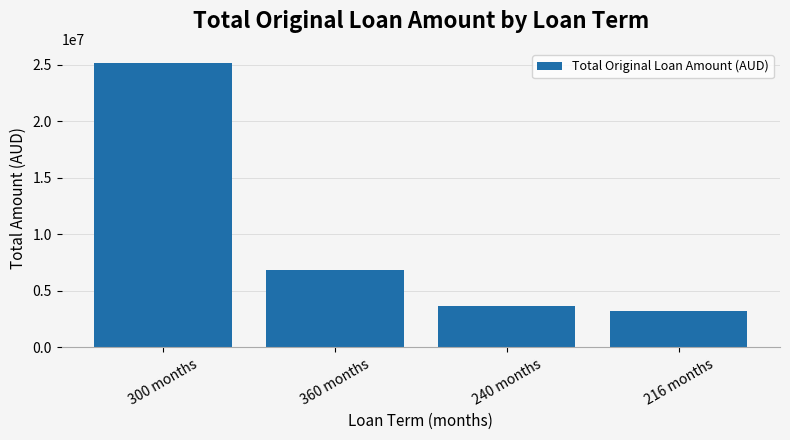

Reading left to right, what are all the values shown in this chart?

25169688	6883500	3637500	3250000